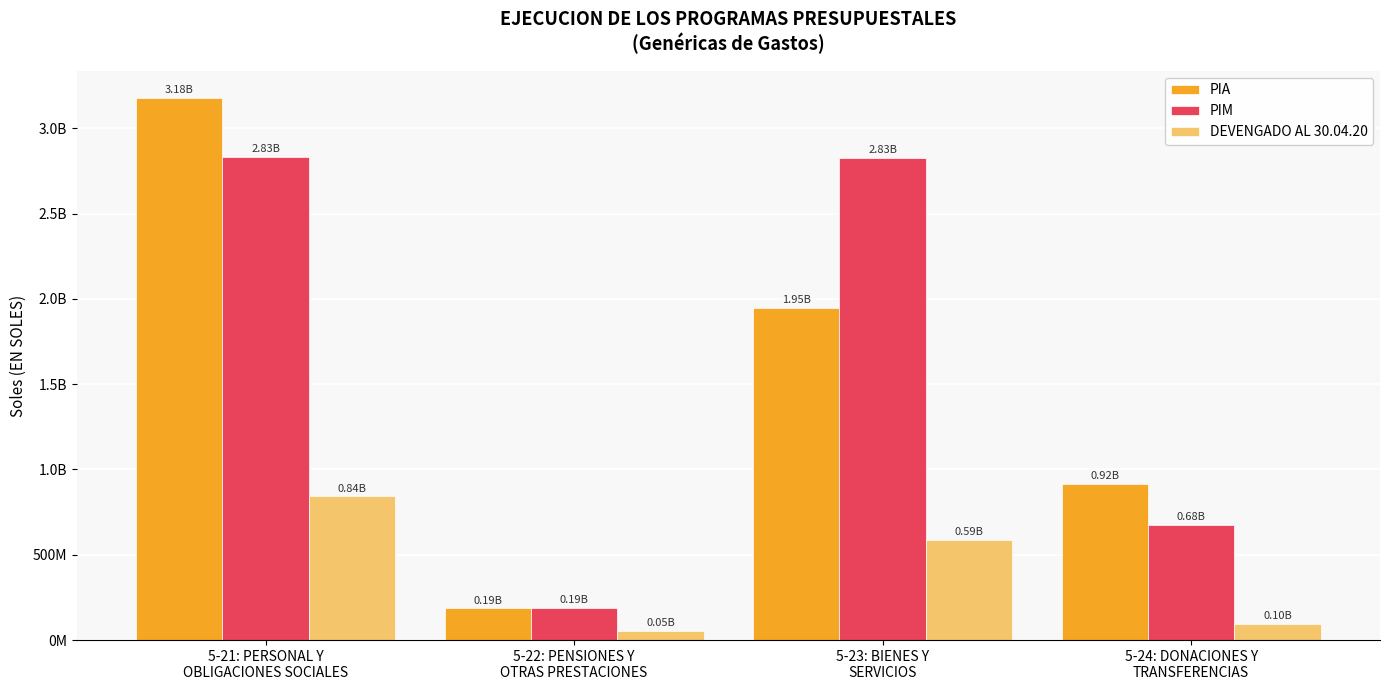

What are all the series names shown in the legend?

PIA, PIM, DEVENGADO AL 30.04.20